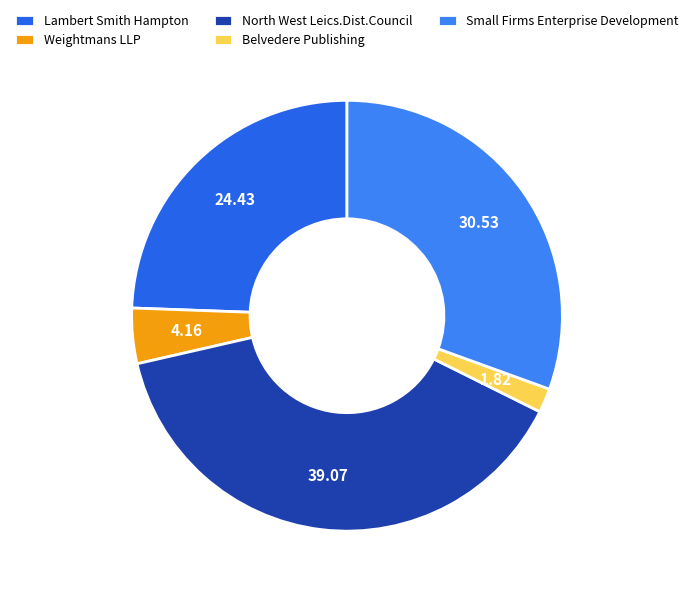

How many segments does this pie chart have?

5